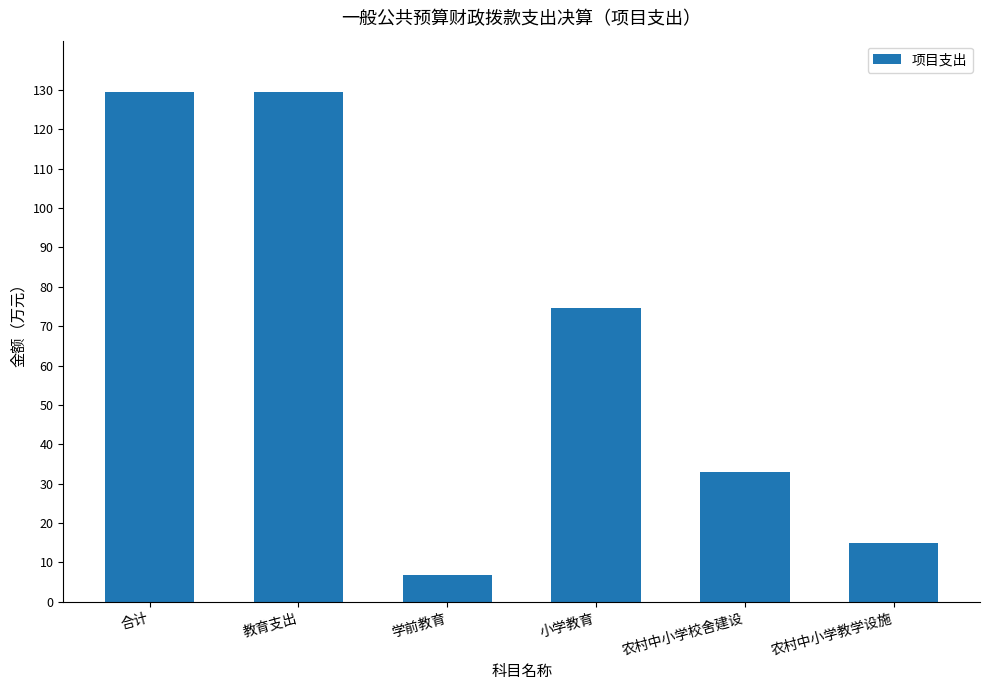

What is the smallest value displayed?

6.9